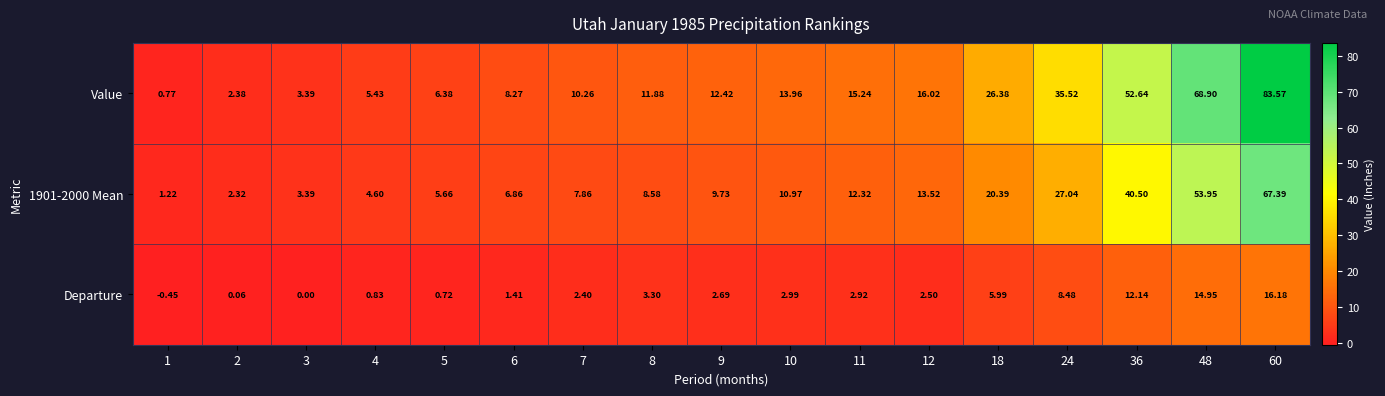

How many values in the 1901-2000 Mean series exceed 9?

9